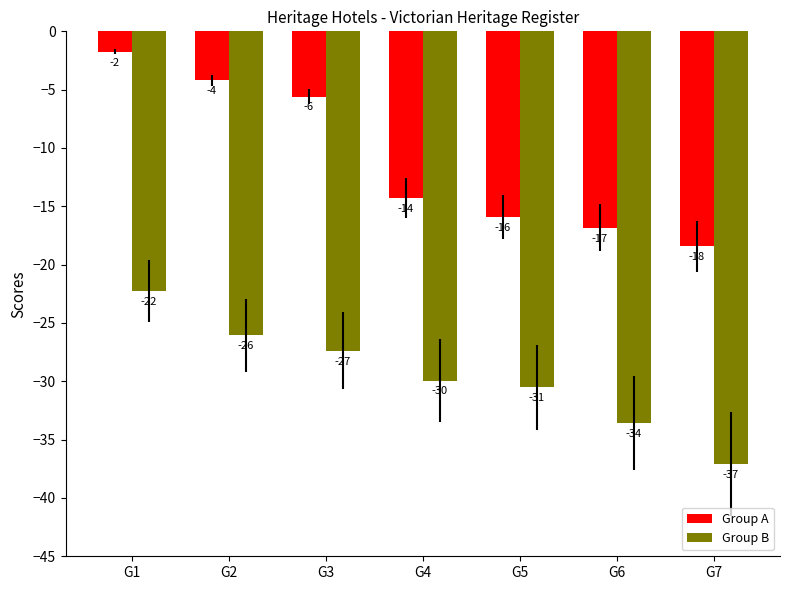

How many bars are there in total?

14